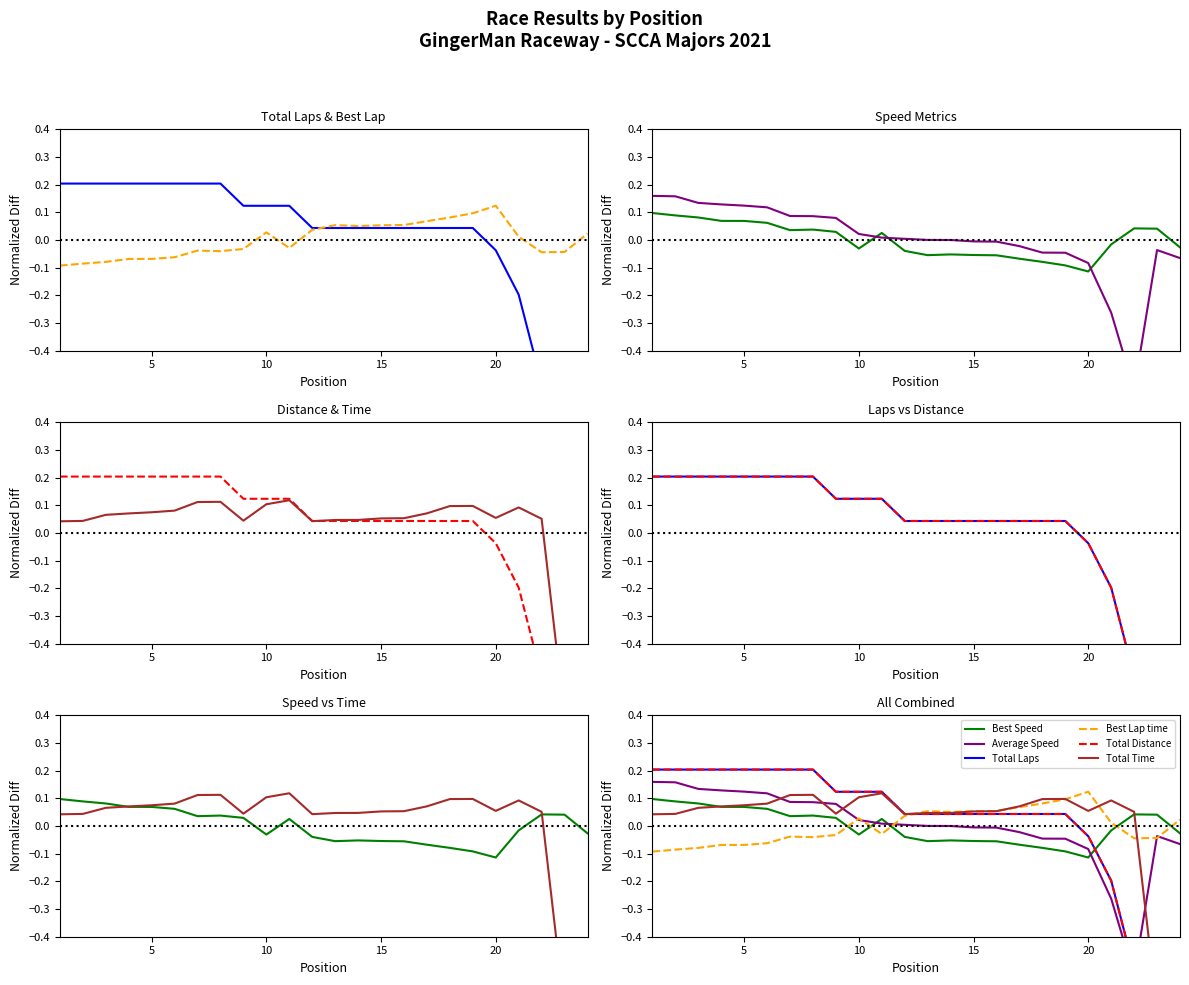

Which series has the widest spread of values?

Total Distance